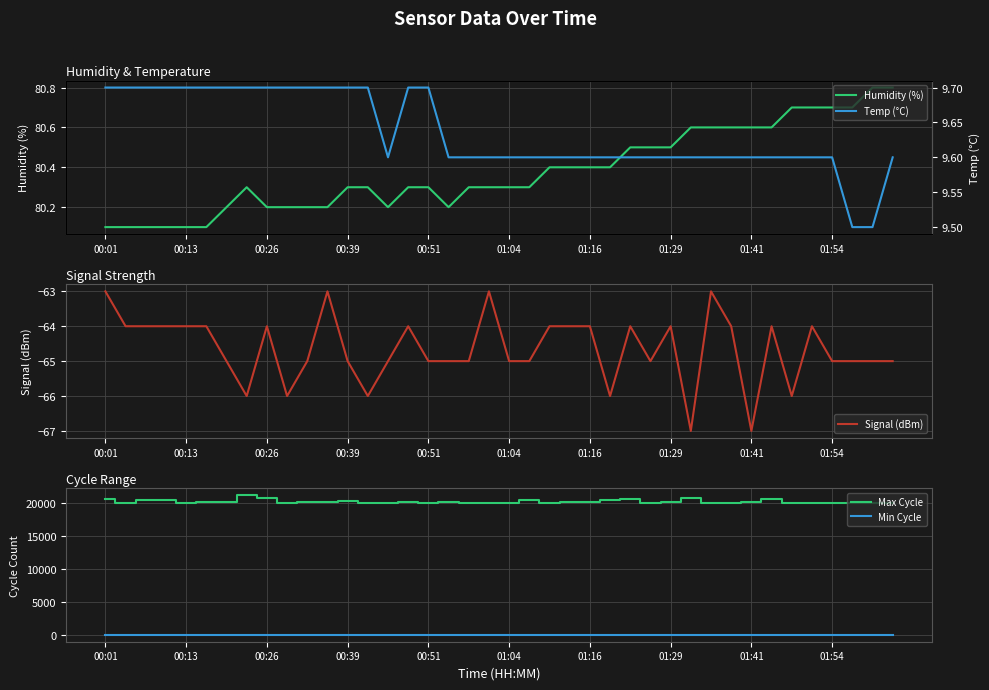

True or false: Max Cycle and Min Cycle intersect in this chart.

False